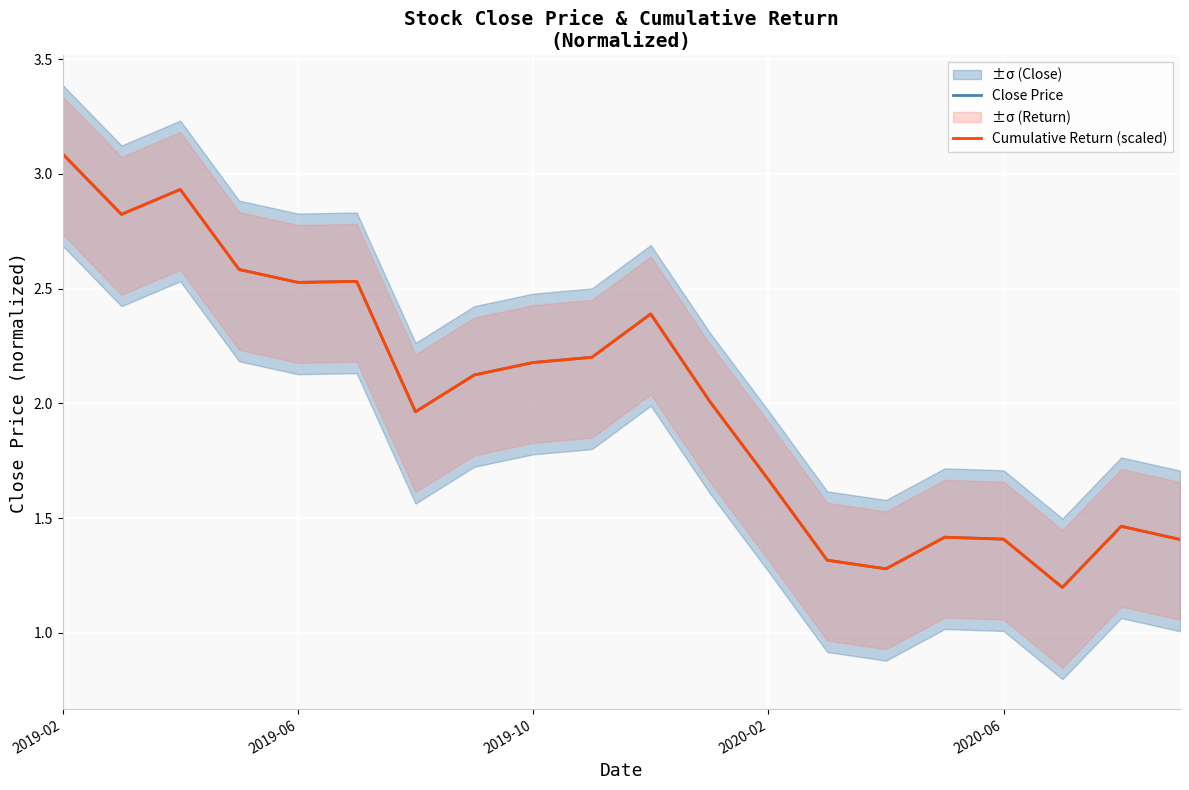

Reading right to left, list all the values displayed in this chart.

Close Price: 1.4	1.5	1.2	1.4	1.4	1.3	1.3	1.7	2.0	2.4	2.2	2.2	2.1	2.0	2.5	2.5	2.6	2.9	2.8	3.1
Cumulative Return (scaled): 1.4	1.5	1.2	1.4	1.4	1.3	1.3	1.7	2.0	2.4	2.2	2.2	2.1	2.0	2.5	2.5	2.6	2.9	2.8	3.1